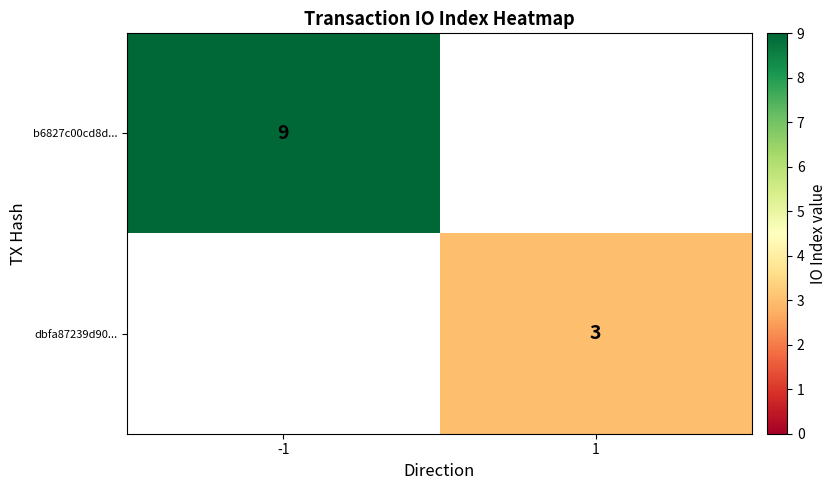

The b6827c00cd8d... series shows 3 at -1. True or false?

False